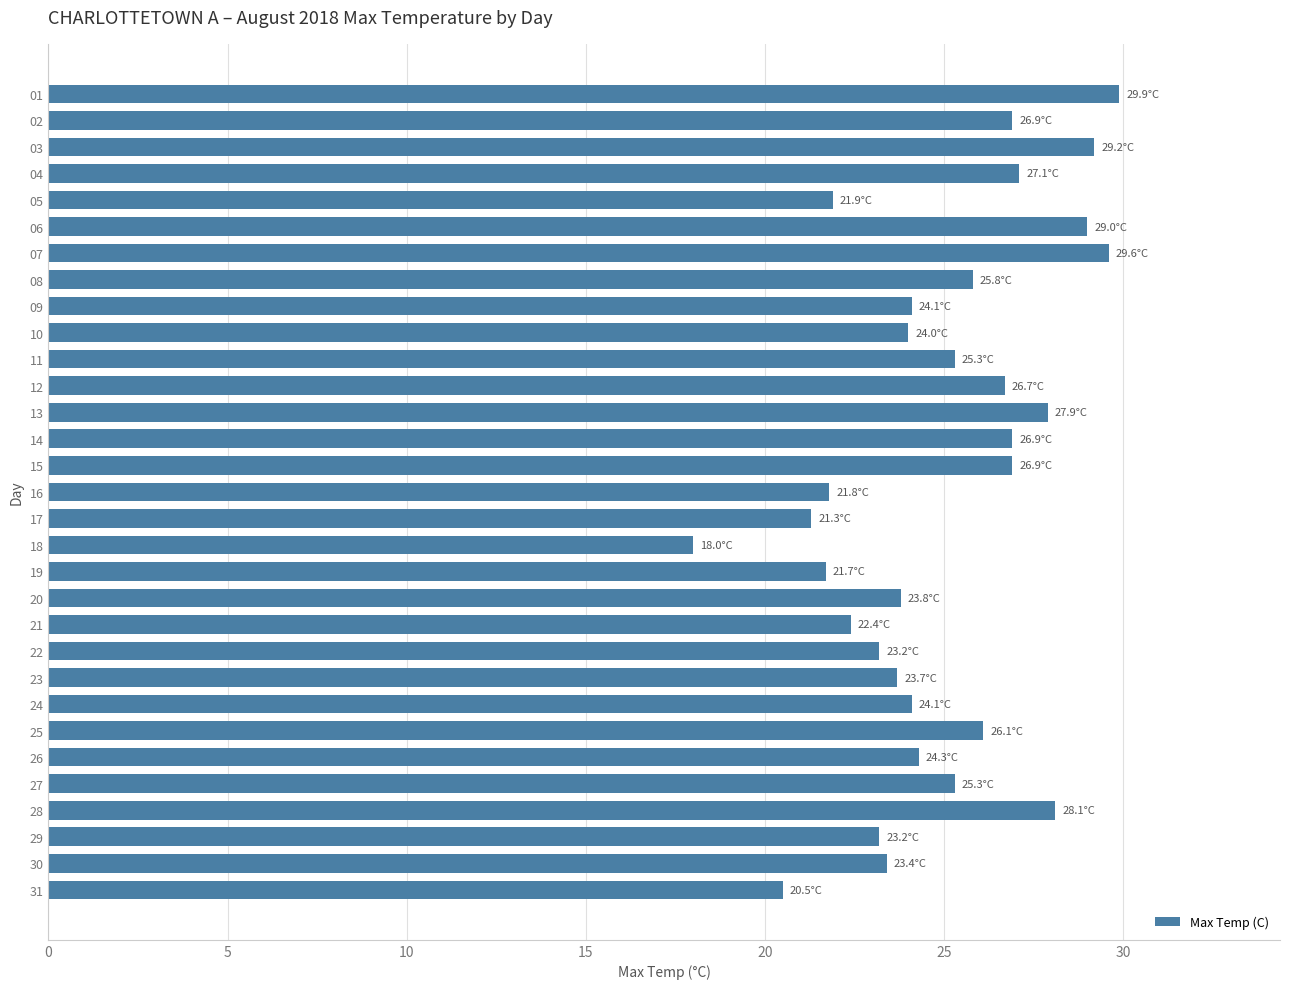

What is the difference between the maximum and minimum values?

11.9